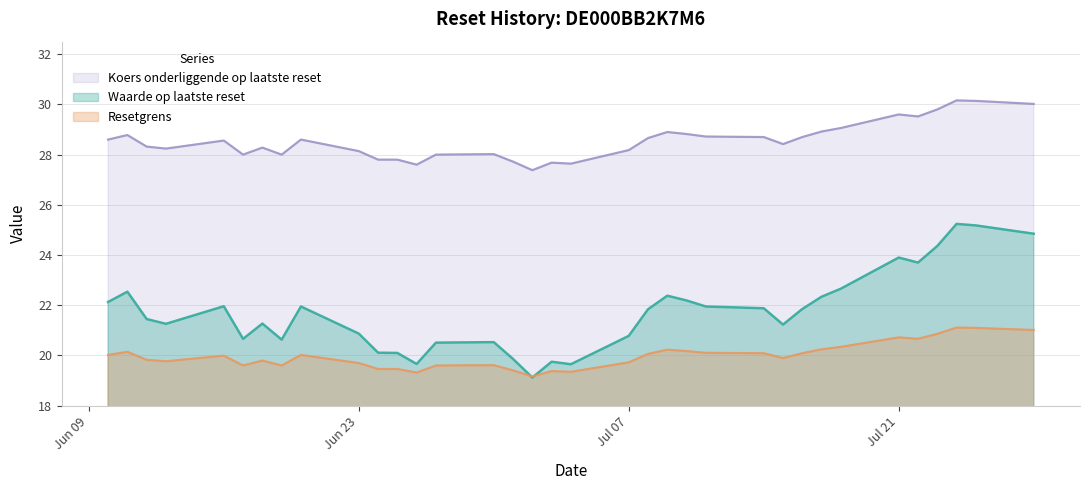

What is the sum of all Koers onderliggende op laatste reset values?

999.5